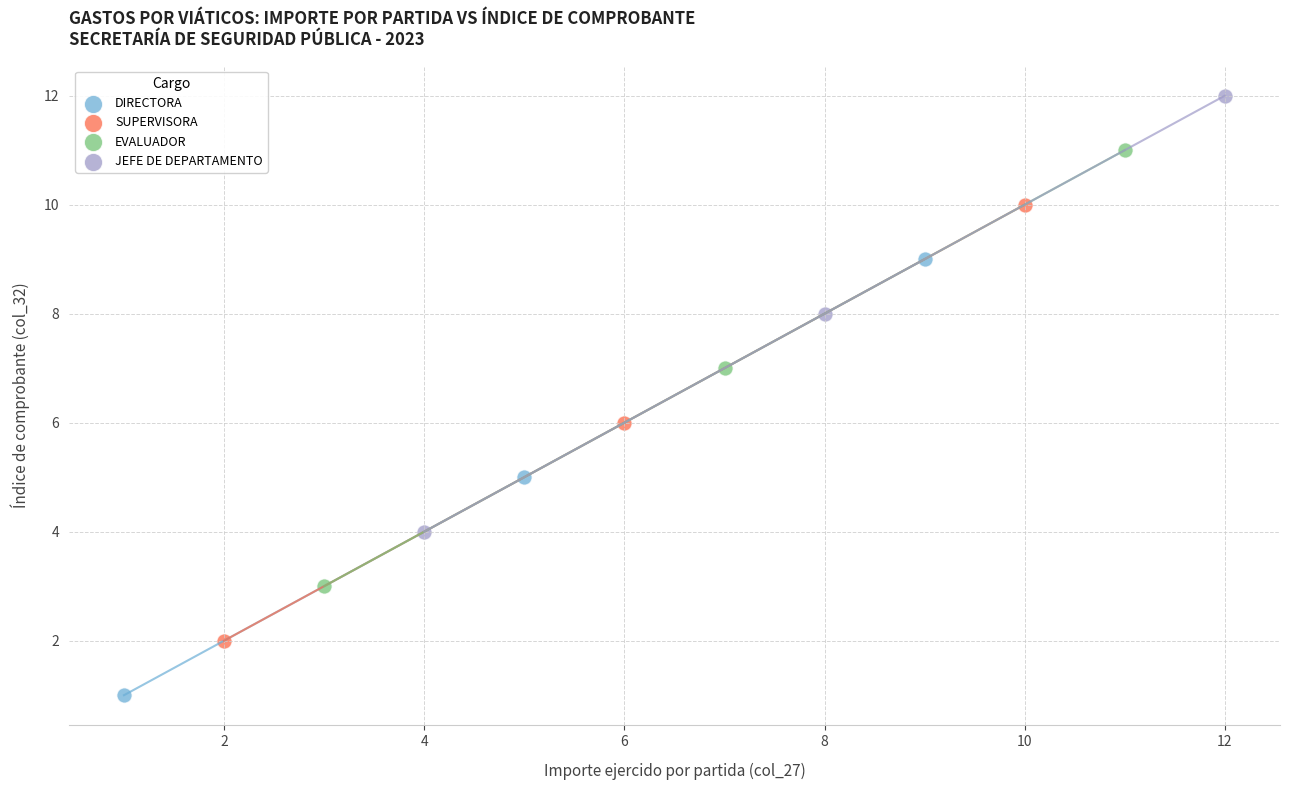

Which series contains the lowest Y value?

DIRECTORA